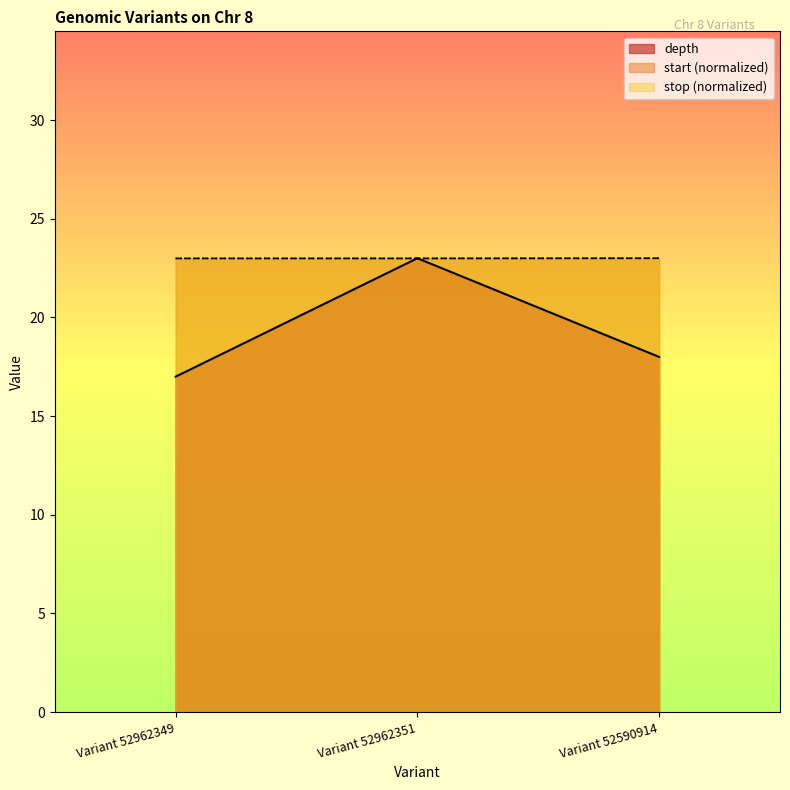

How many data points in depth are above 18?

1